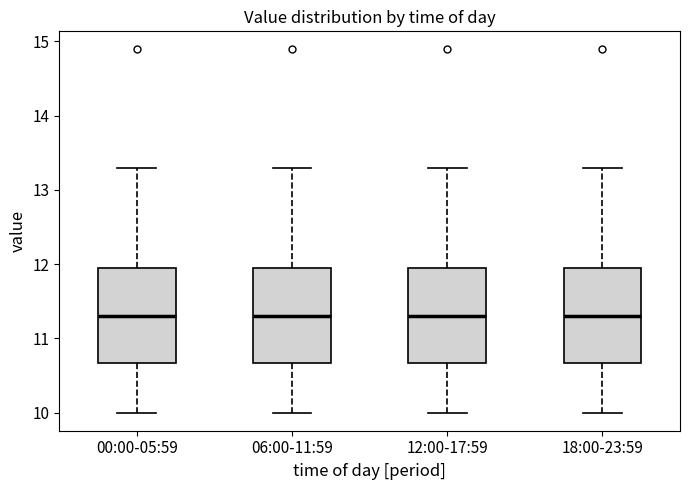

Reading left to right, transcribe this box plot: for each box, give where its median line is, the range the box spans, and where its two whiskers end, as read against the y-axis. The values are not printed on the chart, so give them approximately, as read against the axis.

00:00-05:59: median 11.3, box 10.7 to 11.9, whiskers 10.0 to 13.3
06:00-11:59: median 11.3, box 10.7 to 11.9, whiskers 10.0 to 13.3
12:00-17:59: median 11.3, box 10.7 to 11.9, whiskers 10.0 to 13.3
18:00-23:59: median 11.3, box 10.7 to 11.9, whiskers 10.0 to 13.3